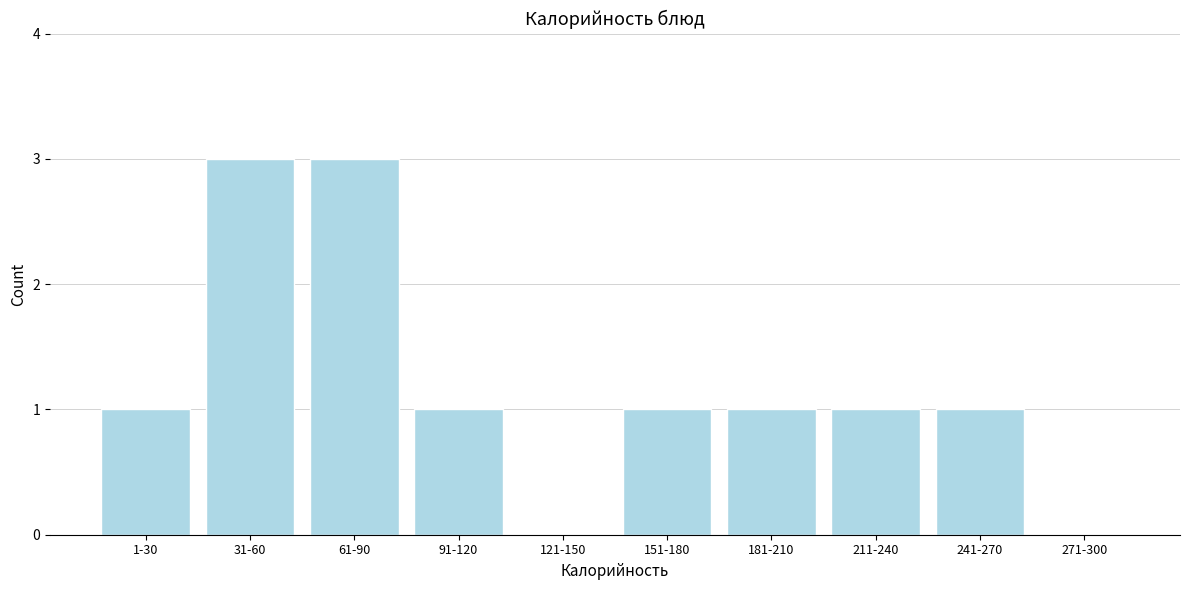

Reading right to left, extract all data points from this chart.

271-300=0	241-270=1	211-240=1	181-210=1	151-180=1	121-150=0	91-120=1	61-90=3	31-60=3	1-30=1